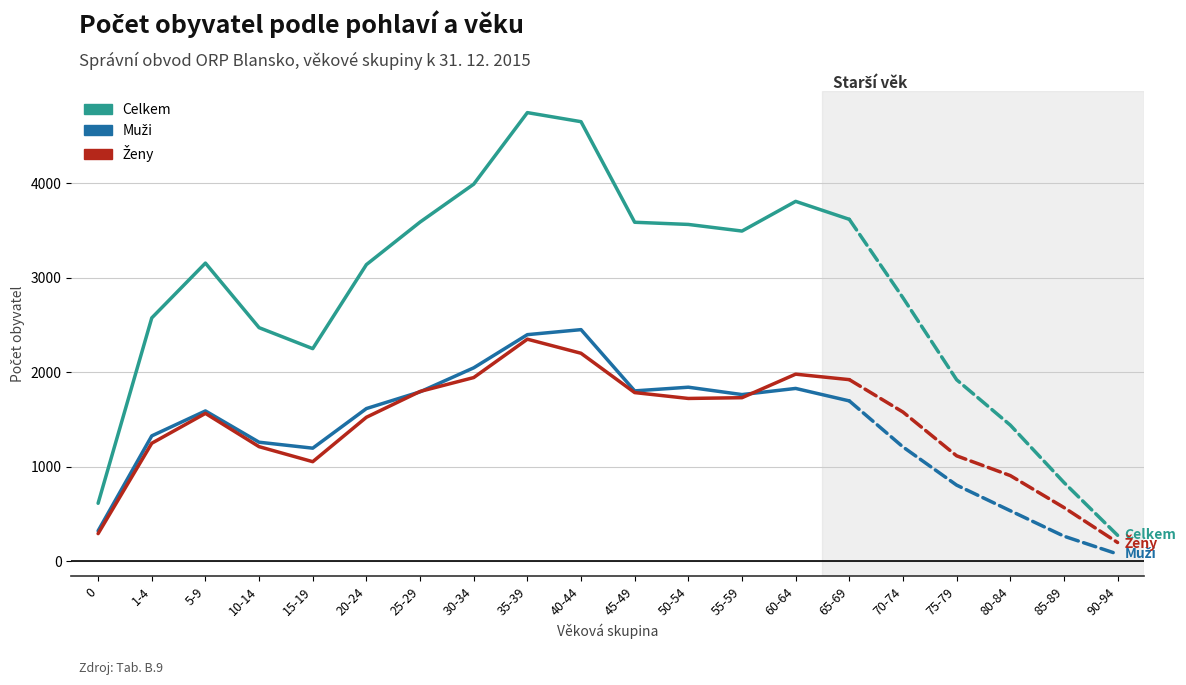

At which label does Celkem first exceed 3563?

25-29